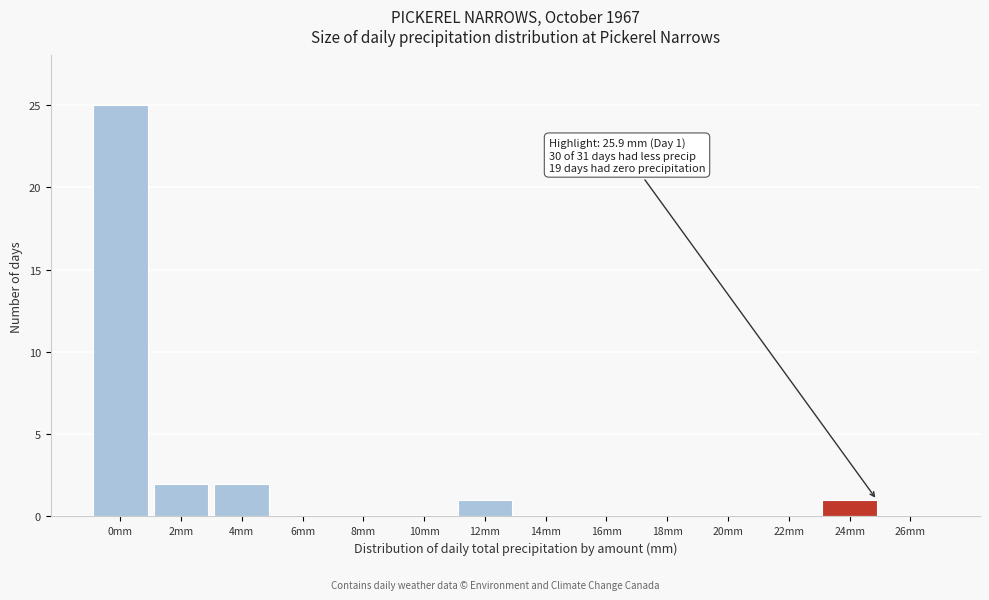

Reading right to left, what are all the values shown in this chart?

26mm=0	24mm=1	22mm=0	20mm=0	18mm=0	16mm=0	14mm=0	12mm=1	10mm=0	8mm=0	6mm=0	4mm=2	2mm=2	0mm=25